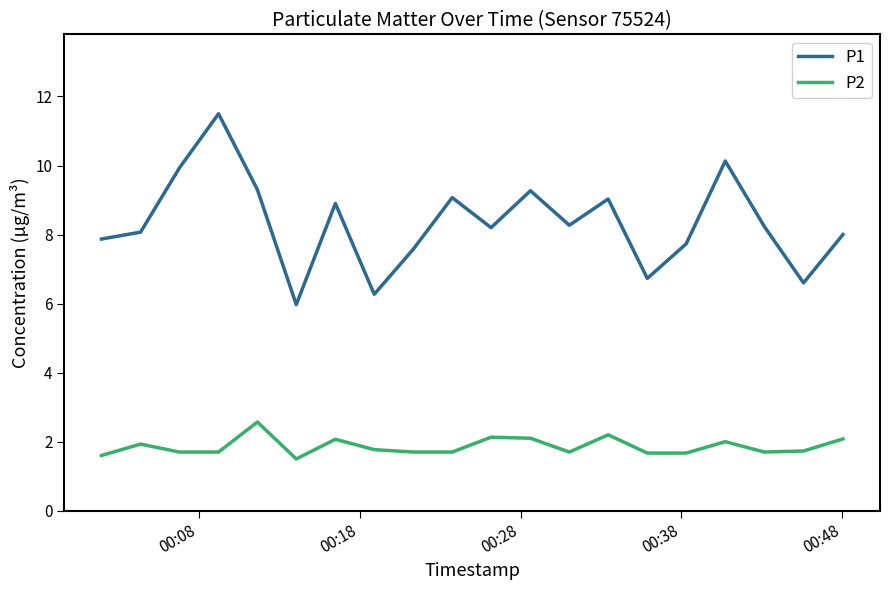

In P1, how many points are higher than both neighbors (excluding endpoints)?

6